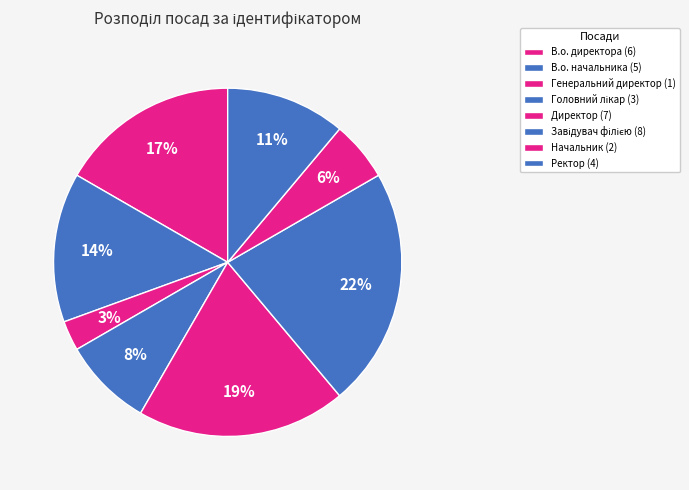

Count the number of slices in the pie.

8